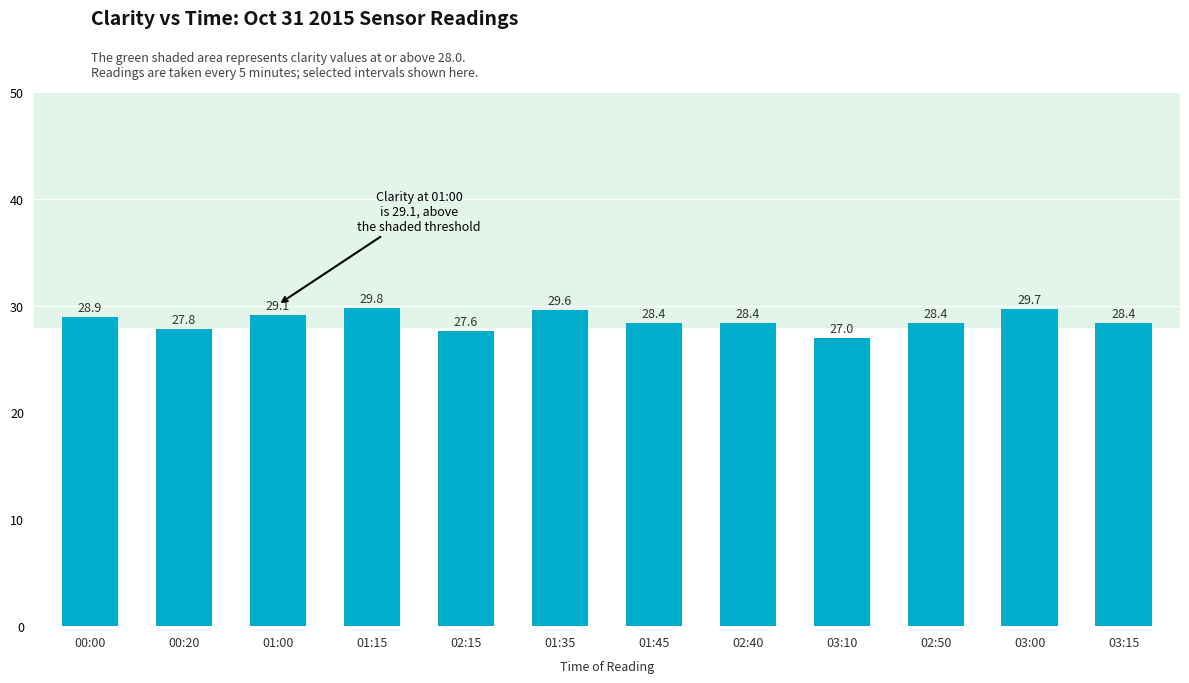

True or false: the data shows 28.4 at 03:15.

True